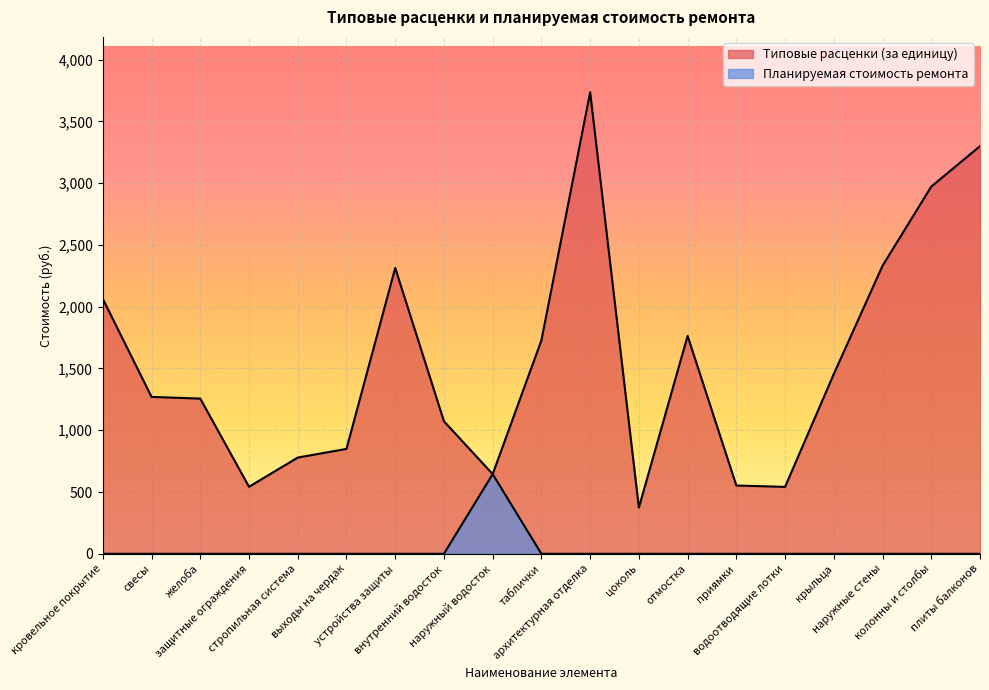

Does the chart display data point markers on the line(s)?

No